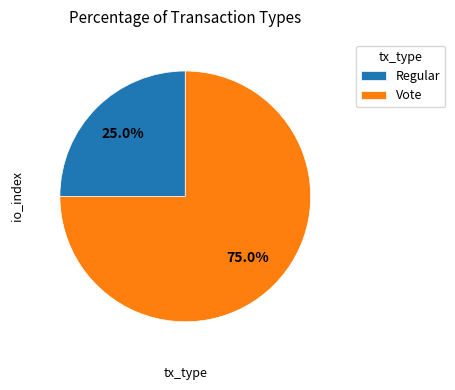

To the nearest percent, what percentage of the pie is Regular?

25%